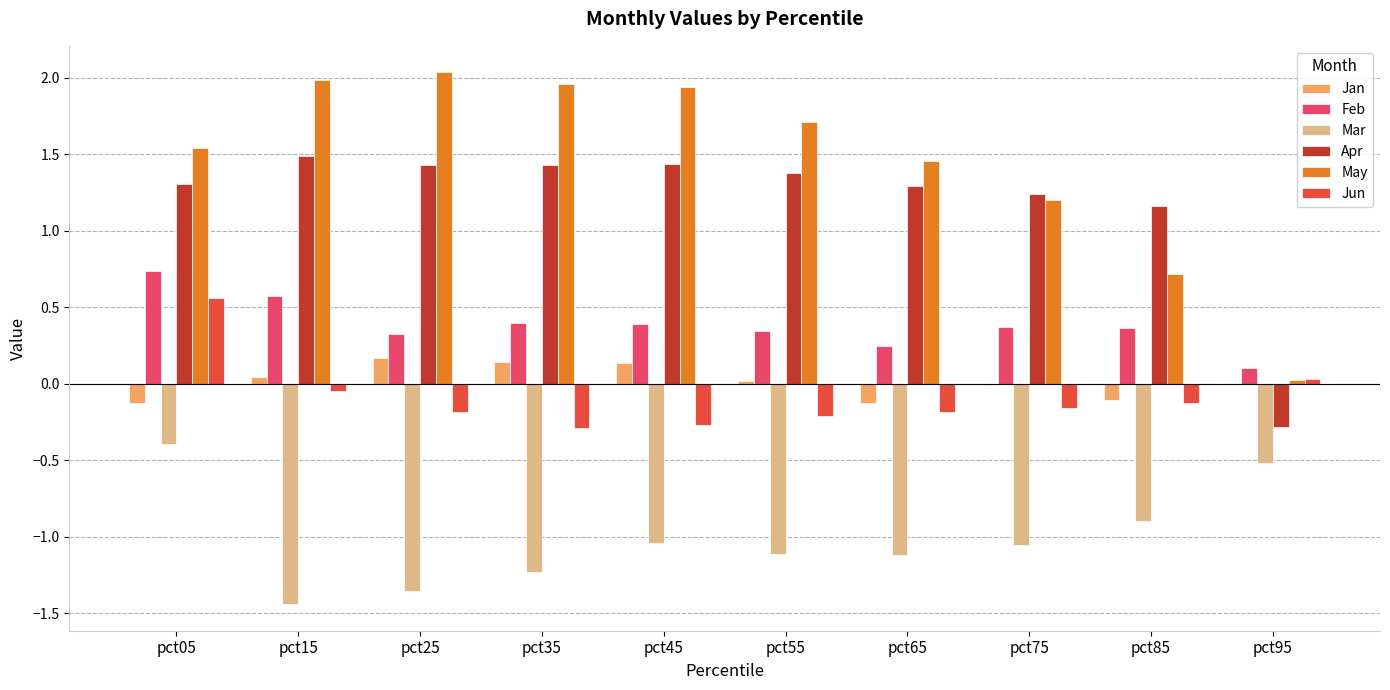

Is the value of Jan at pct15 greater than the value of May at pct75?

No